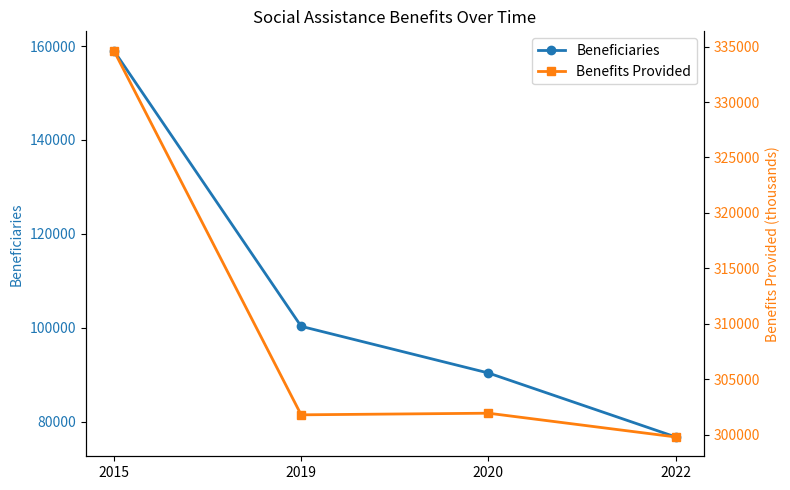

At which label is Benefits Provided closest to 317218?

2020